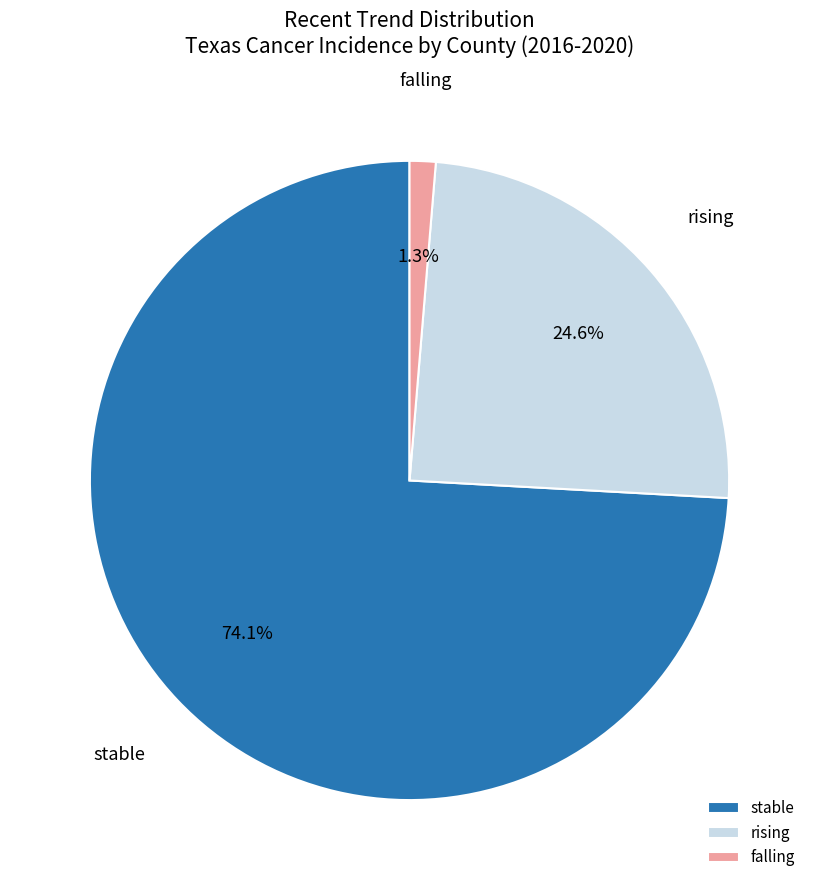

The stable slice represents 74% of the pie. True or false?

True